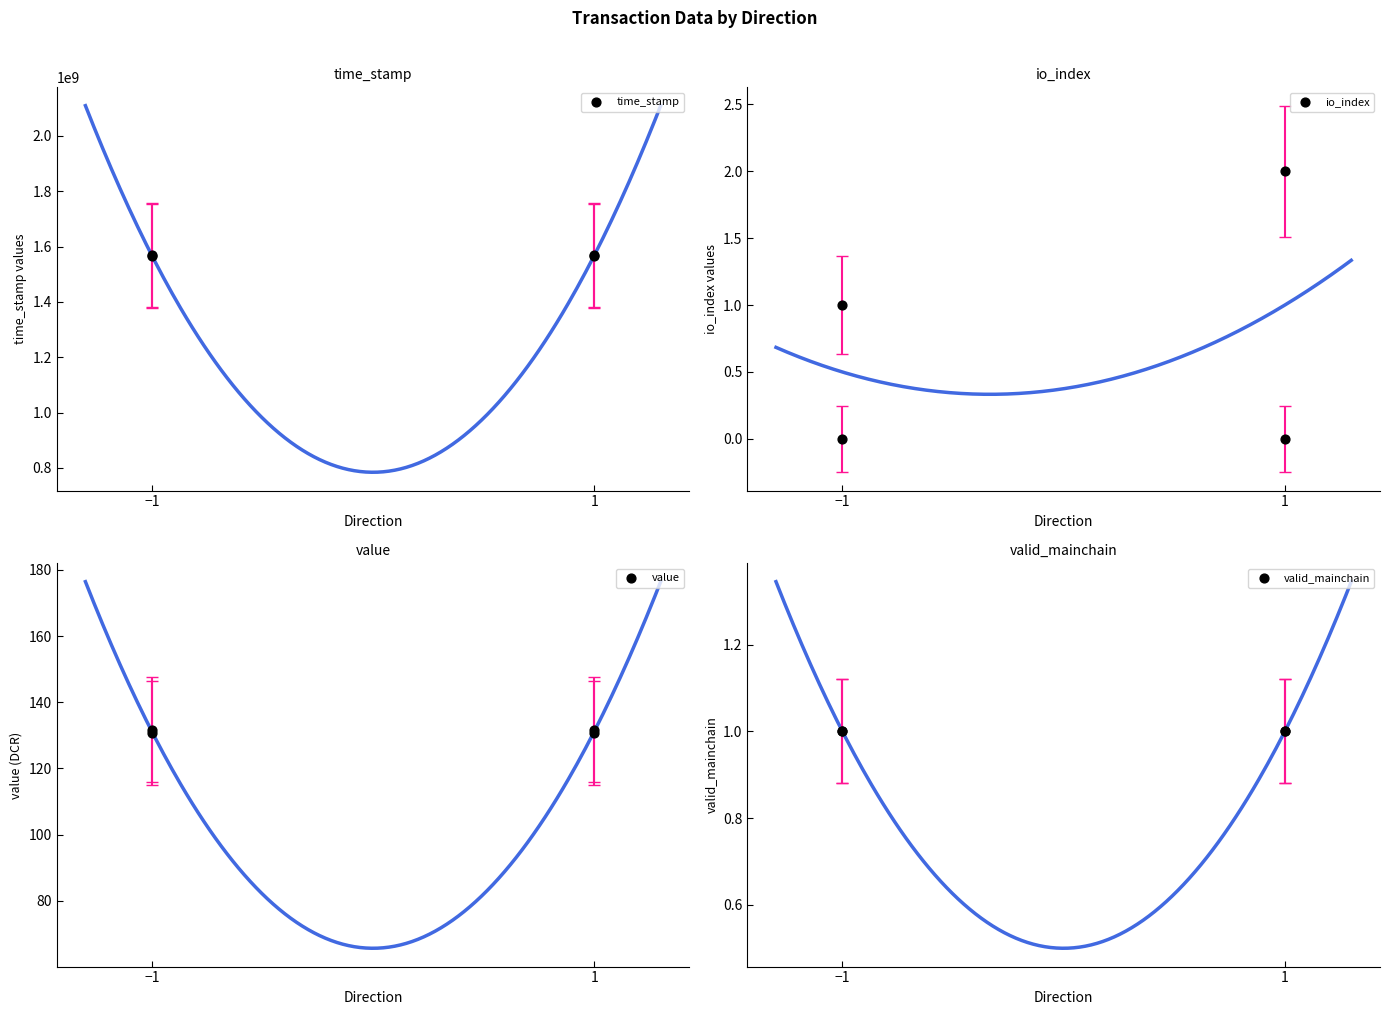

Which series contains the lowest Y value?

io_index